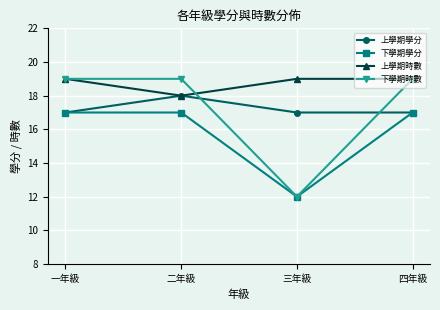

At how many categories does at least one series exceed 15?

4